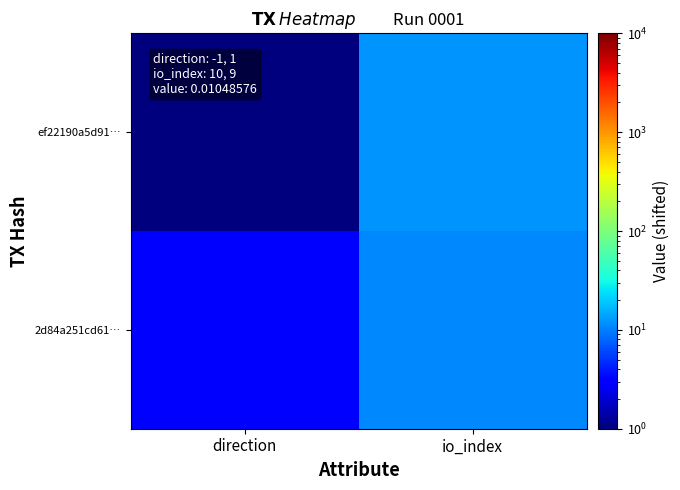

At io_index, list the series in order from largest to smallest.

ef22190a5d91…, 2d84a251cd61…